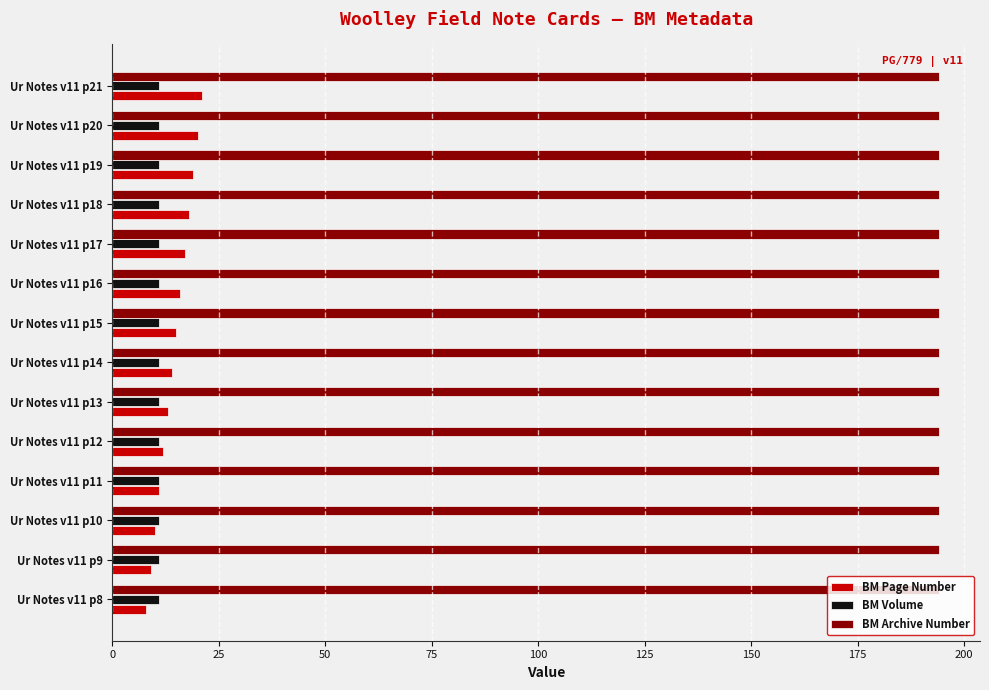

True or false: BM Volume has a value of 11 at Ur Notes v11 p11.

True